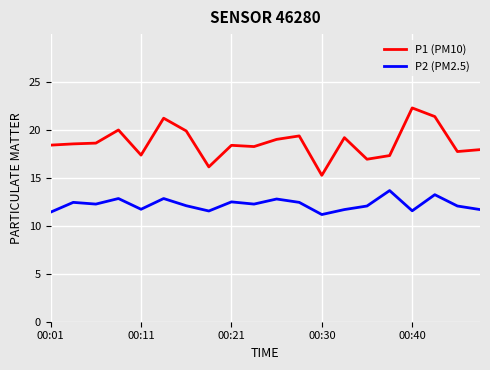

How many categories are shown in the chart?

20